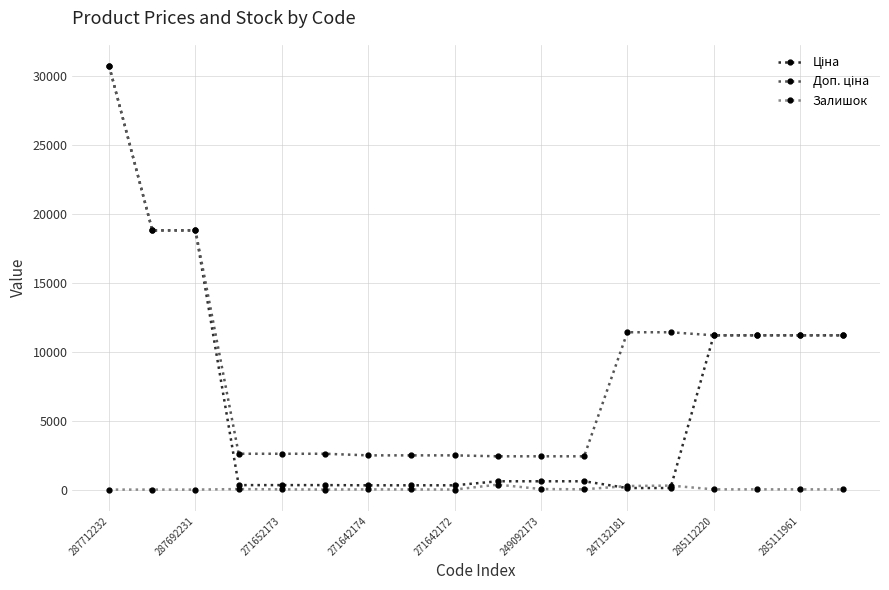

What is the maximum value shown in the chart?

30717.1